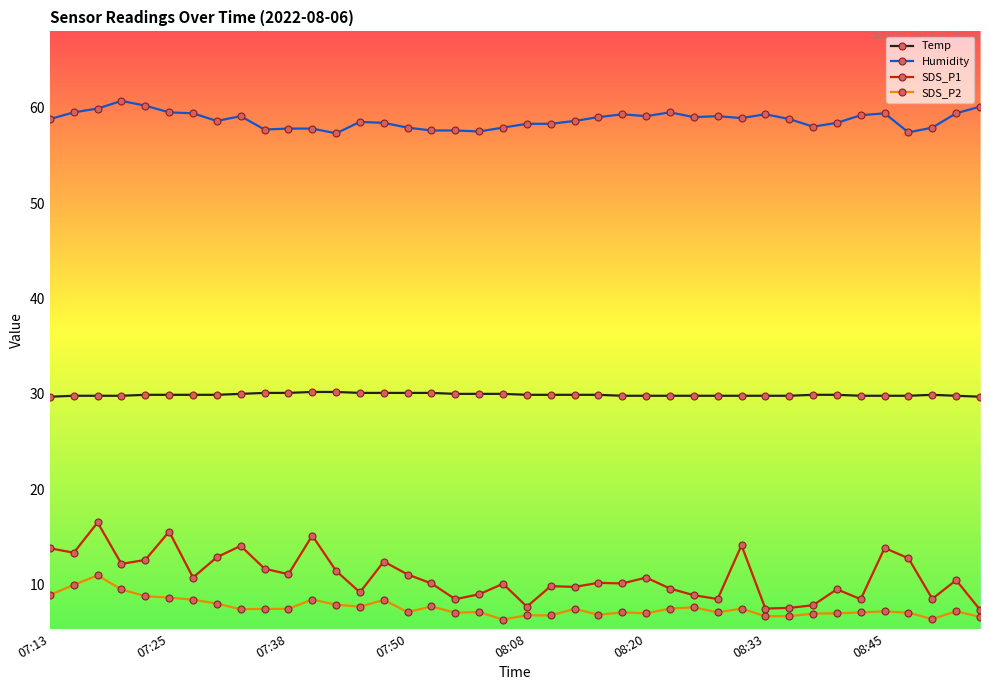

True or false: SDS_P2 and Temp cross at least once.

False